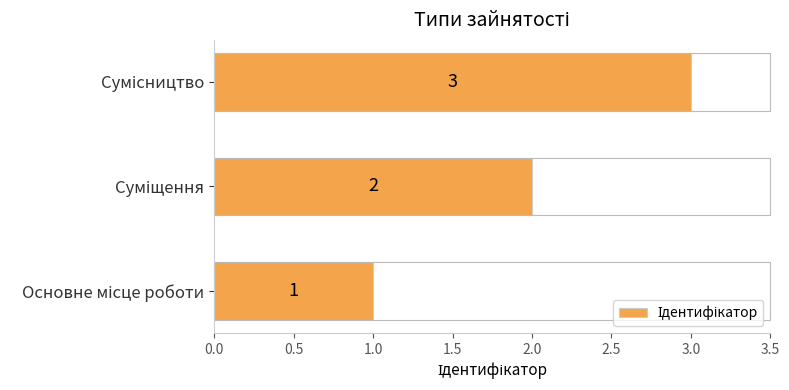

Count the values in the range 1 to 3.

3